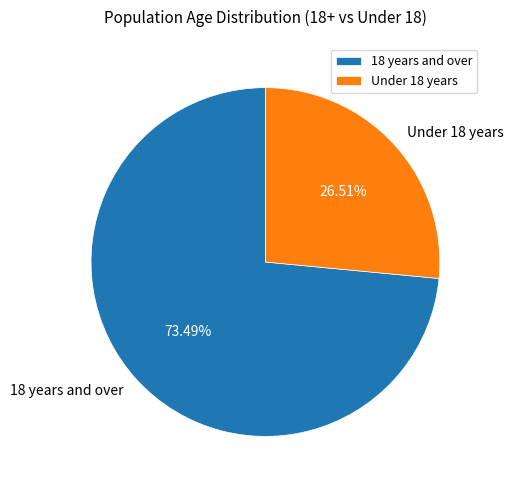

To the nearest percent, what is the difference between the Under 18 years and 18 years and over slice percentages?

47%